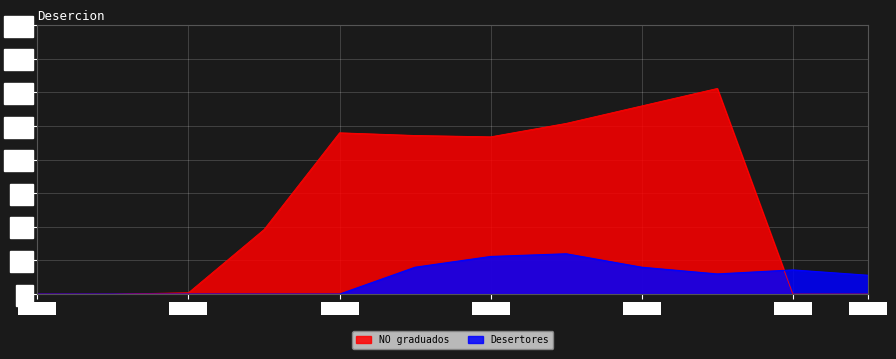

At which category is the sum across all series the highest?

2011-2